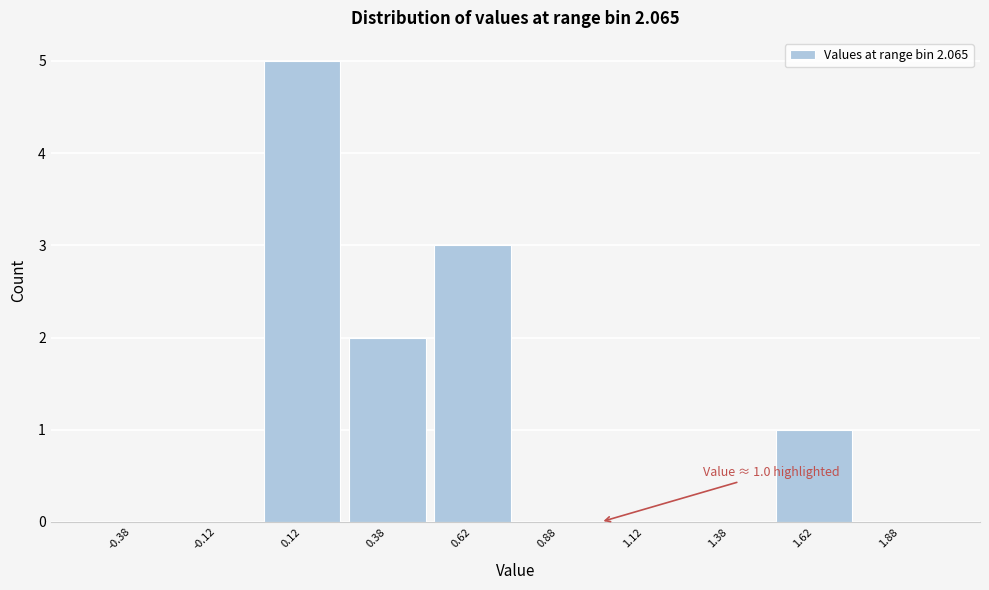

Which range on the x-axis has the tallest bar?

0.00 to 0.25